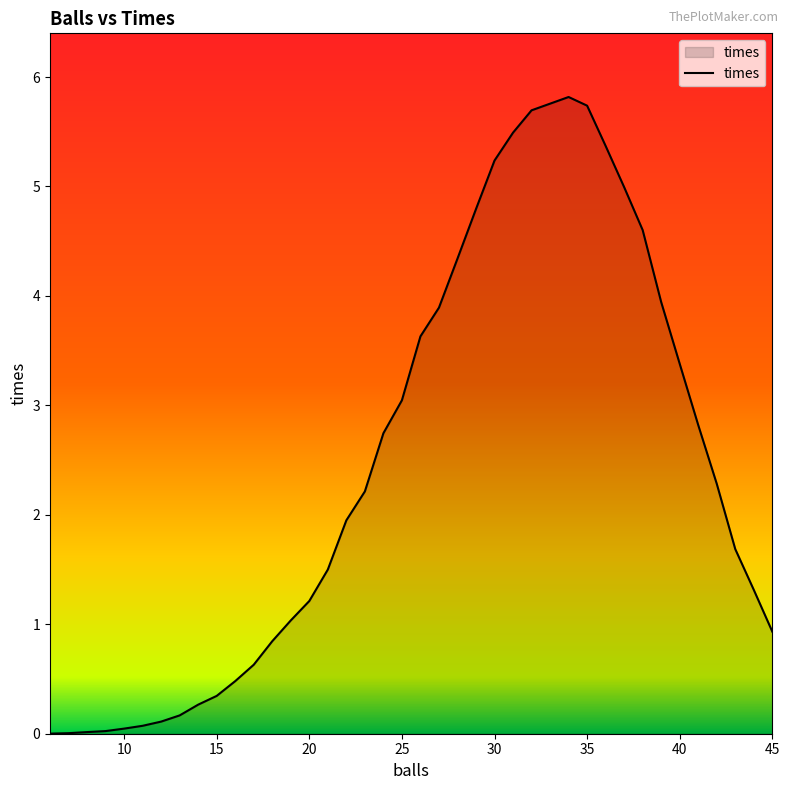

What is the difference between the maximum and minimum values?

5.8